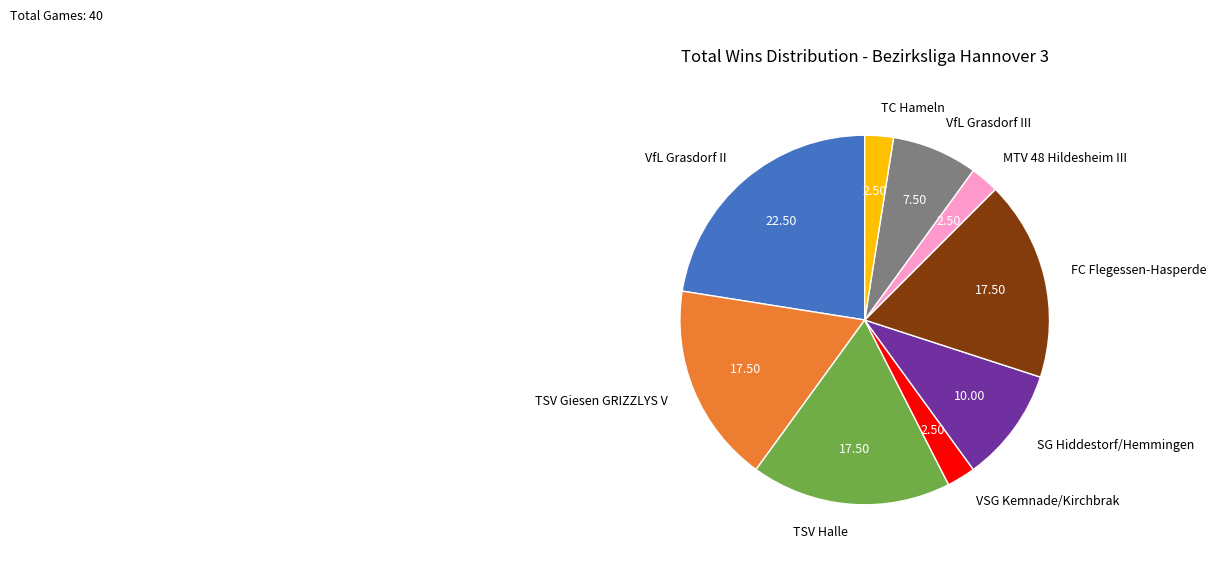

Which has a higher value, SG Hiddestorf/Hemmingen or TSV Halle?

TSV Halle